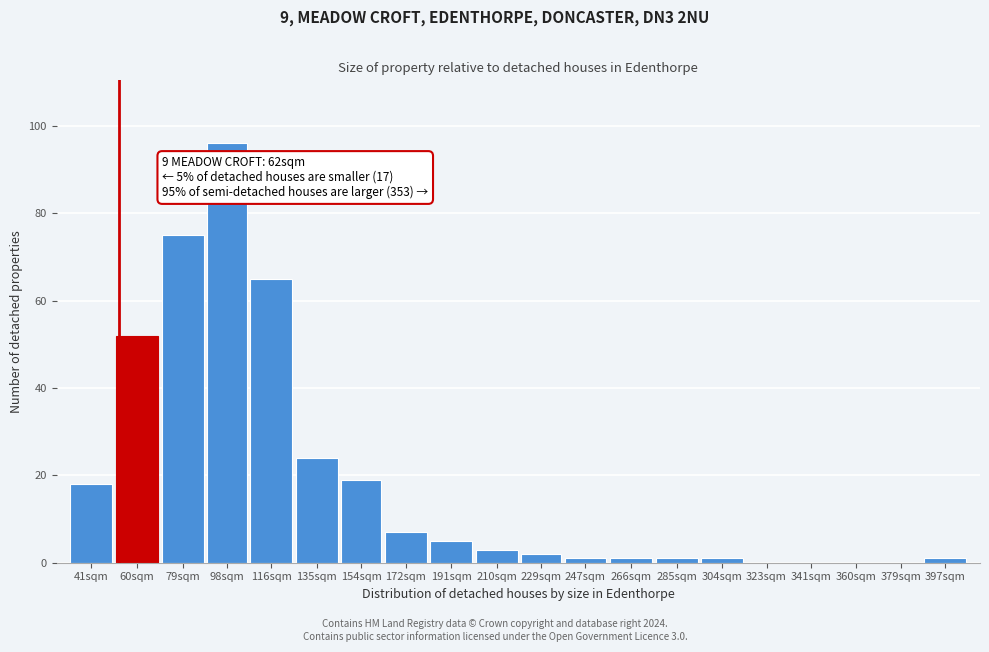

Reading left to right, what are all the values shown in this chart?

41sqm=18	60sqm=52	79sqm=75	98sqm=96	116sqm=65	135sqm=24	154sqm=19	172sqm=7	191sqm=5	210sqm=3	229sqm=2	247sqm=1	266sqm=1	285sqm=1	304sqm=1	323sqm=0	341sqm=0	360sqm=0	379sqm=0	397sqm=1